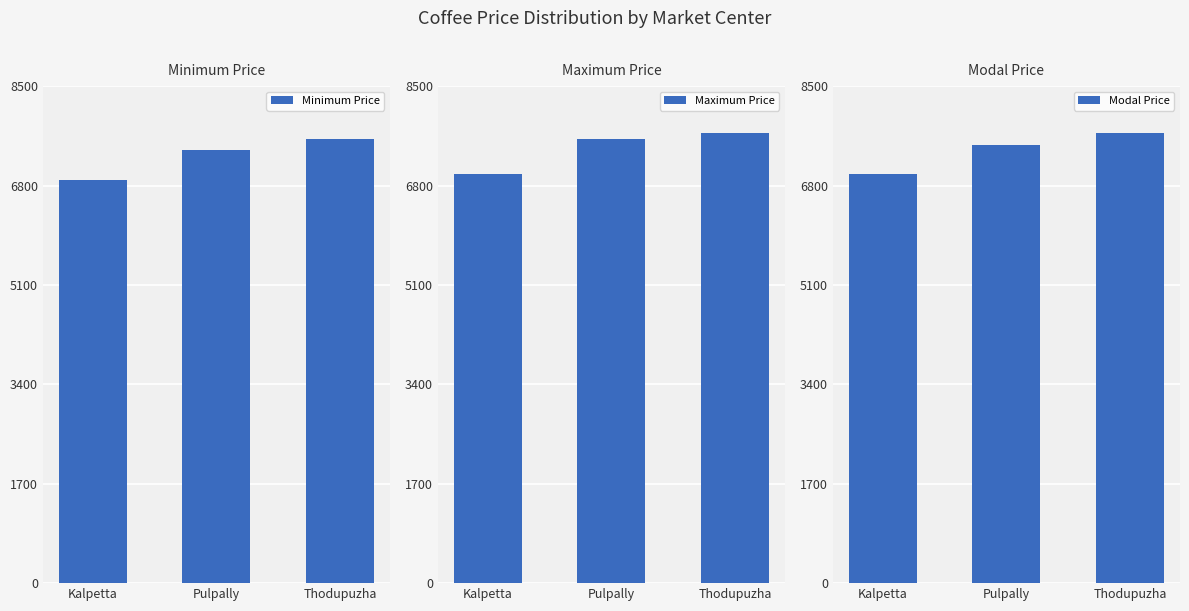

Rank the series by their maximum value, from highest to lowest.

Maximum Price, Modal Price, Minimum Price